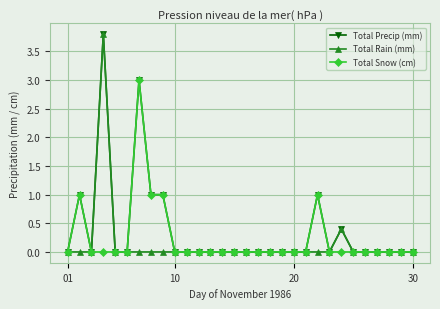

What is the value of the Total Rain (mm) point at the 24th from the left?

0.4